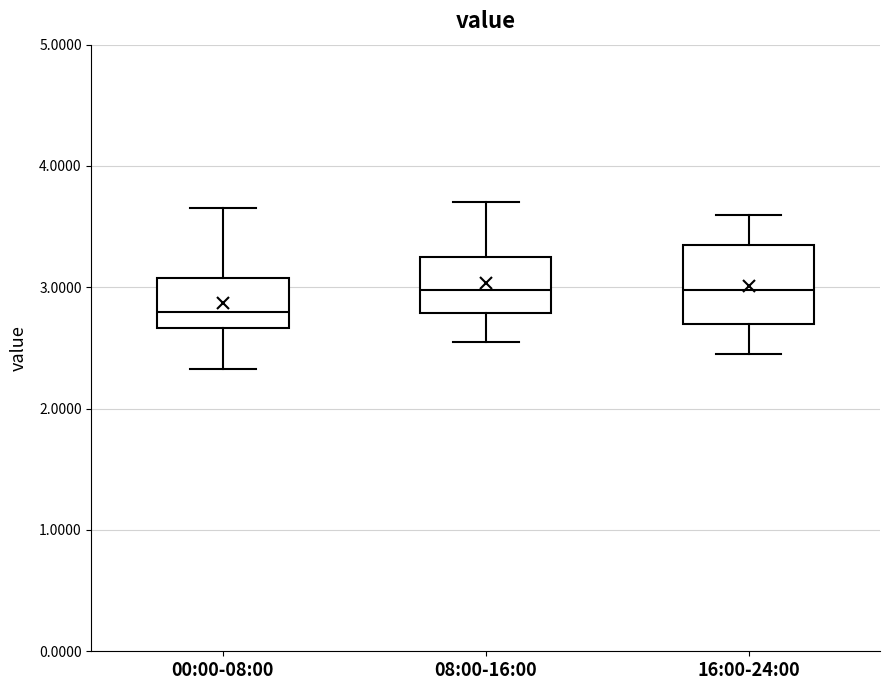

Reading left to right, transcribe this box plot: for each box, give where its median line is, the range the box spans, and where its two whiskers end, as read against the y-axis. The values are not printed on the chart, so give them approximately, as read against the axis.

00:00-08:00: median 2.8, box 2.7 to 3.1, whiskers 2.3 to 3.7
08:00-16:00: median 3.0, box 2.8 to 3.3, whiskers 2.6 to 3.7
16:00-24:00: median 3.0, box 2.7 to 3.4, whiskers 2.5 to 3.6